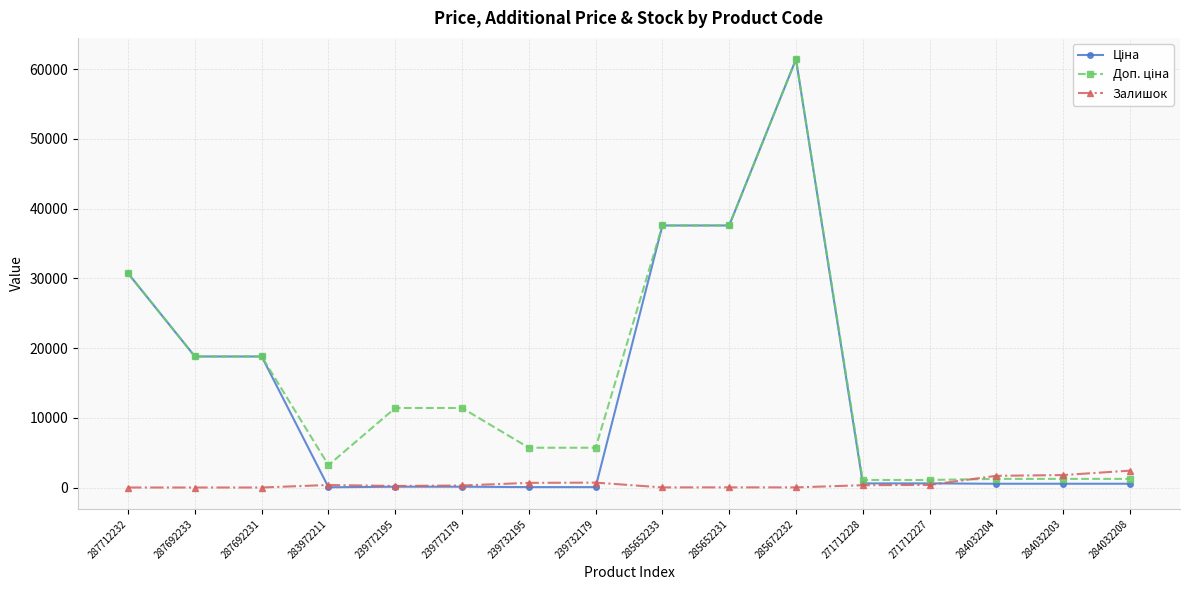

What is the maximum value shown in the chart?

61434.3